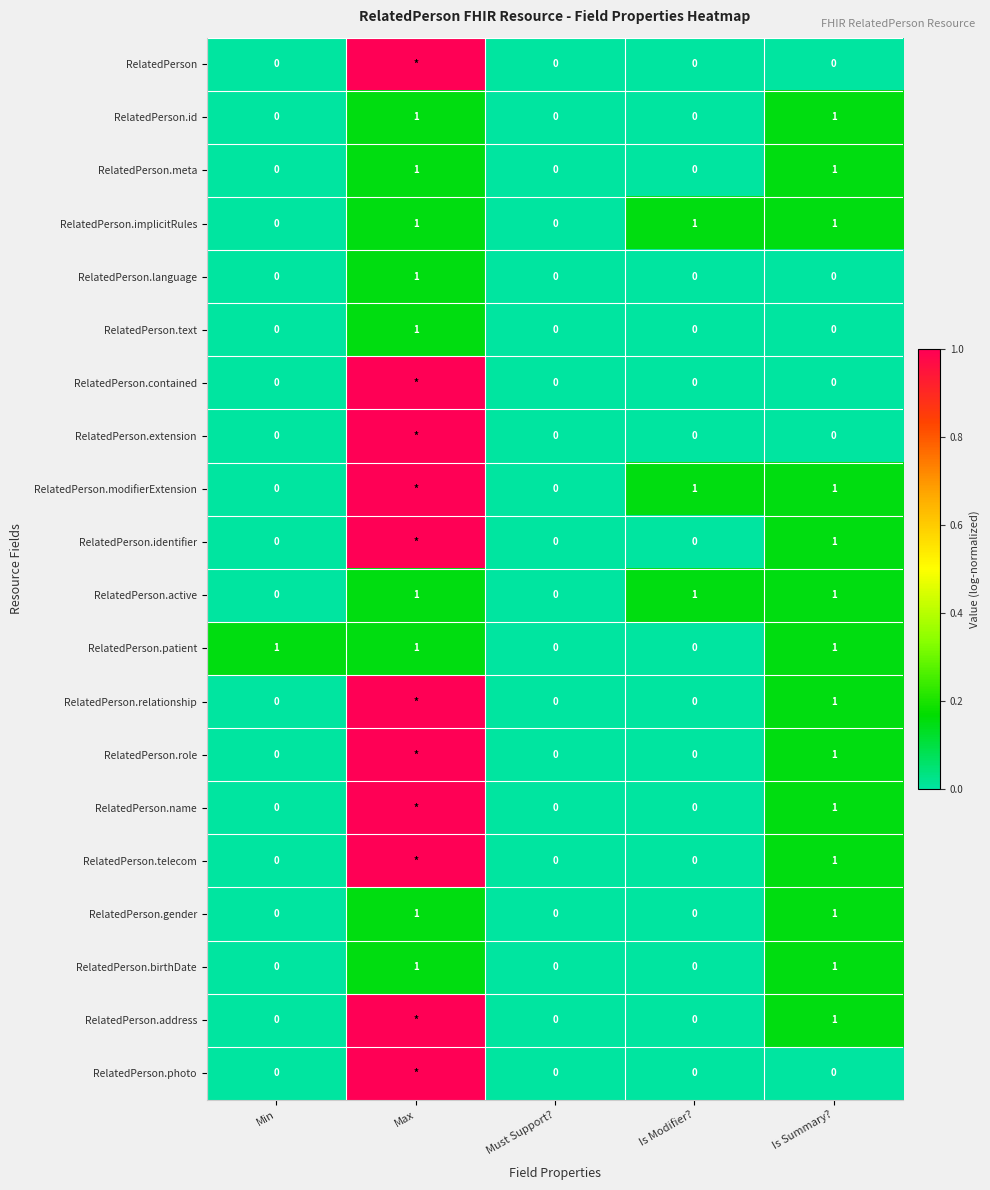

How many data points in RelatedPerson.active are less than 1?

2